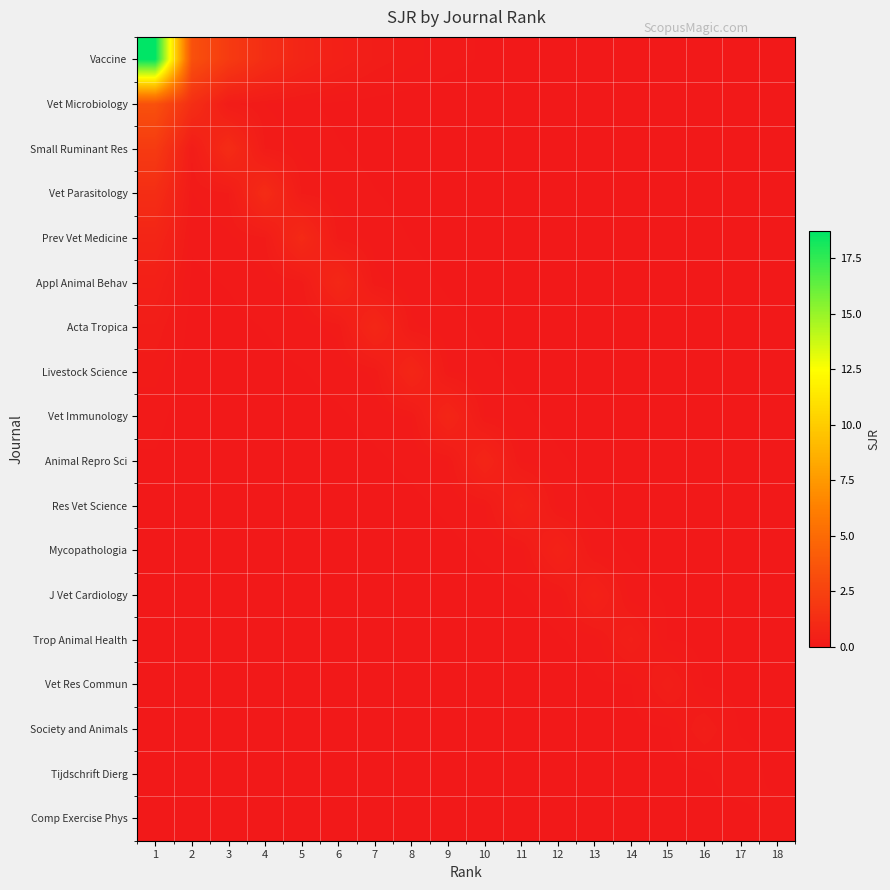

What is the total value across all series at 9?

1.7